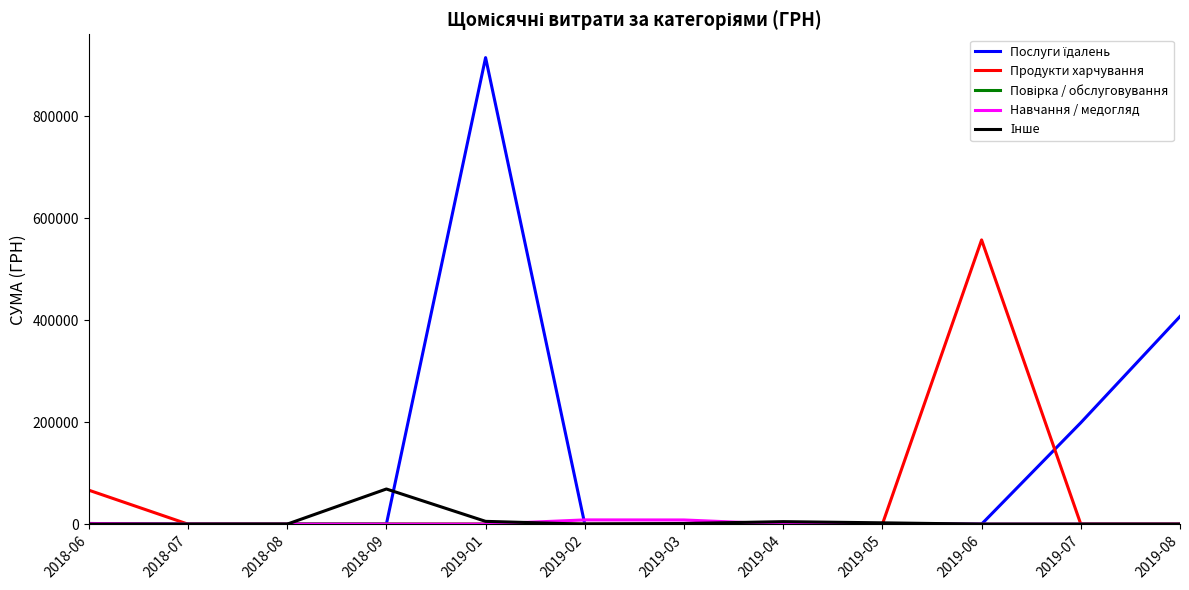

What is the difference between the highest and lowest values at 2019-08?

407215.8